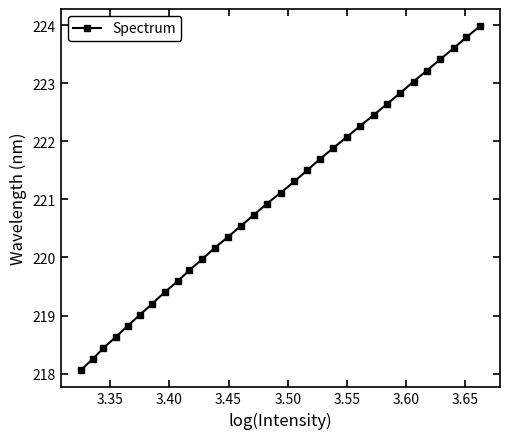

True or false: there are more than 1 points higher than both neighbors.

False